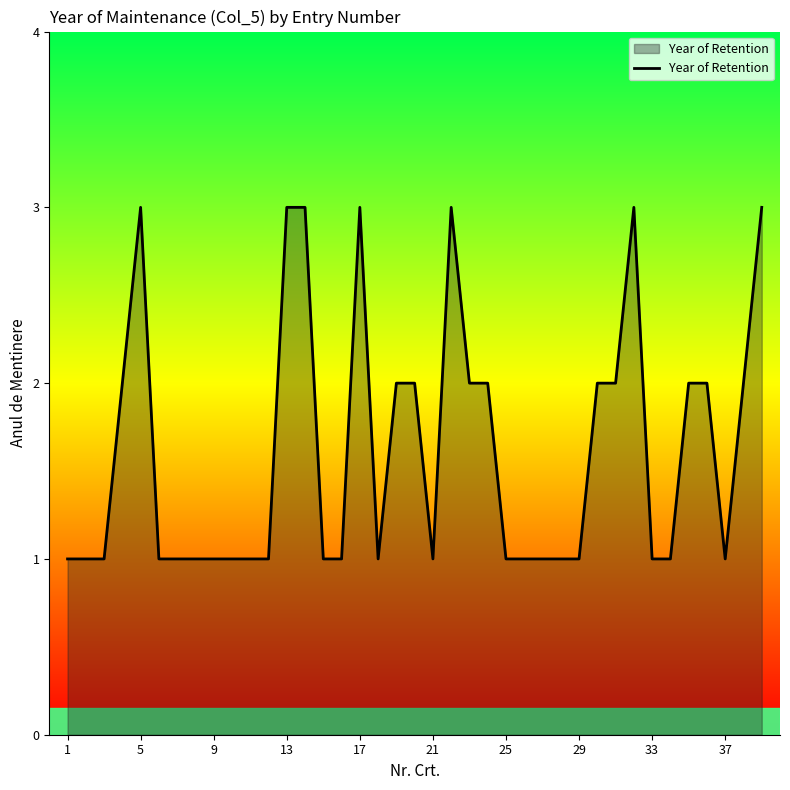

Does the chart display data point markers on the line(s)?

No